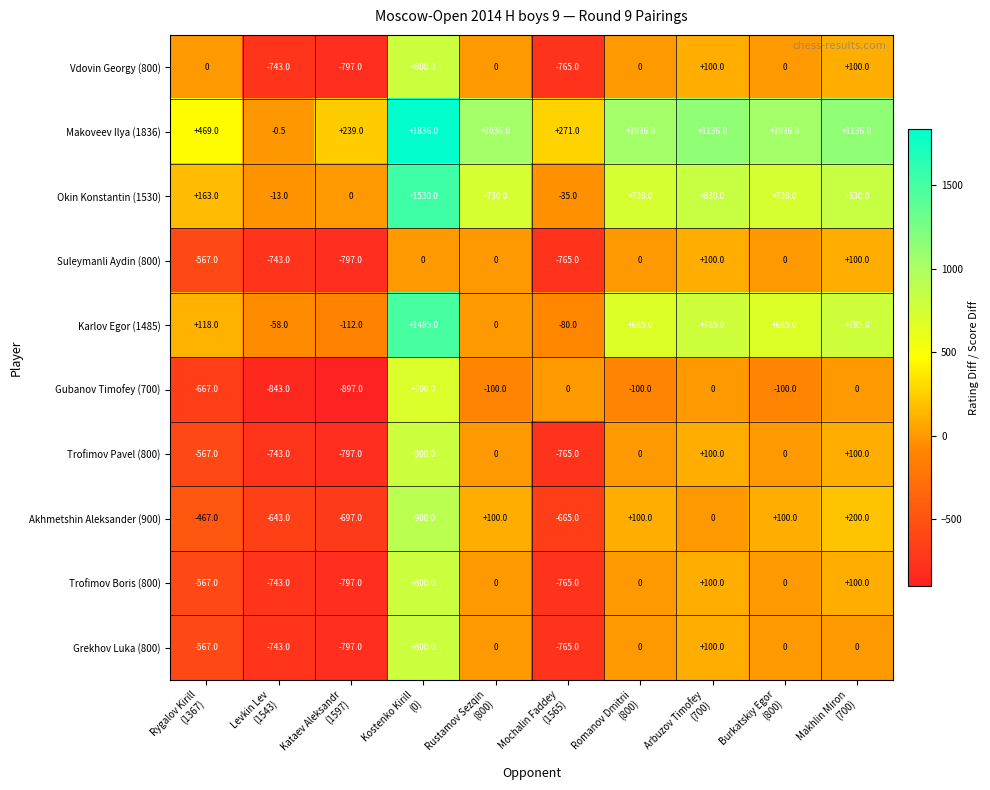

At how many categories does at least one series exceed 763?

6